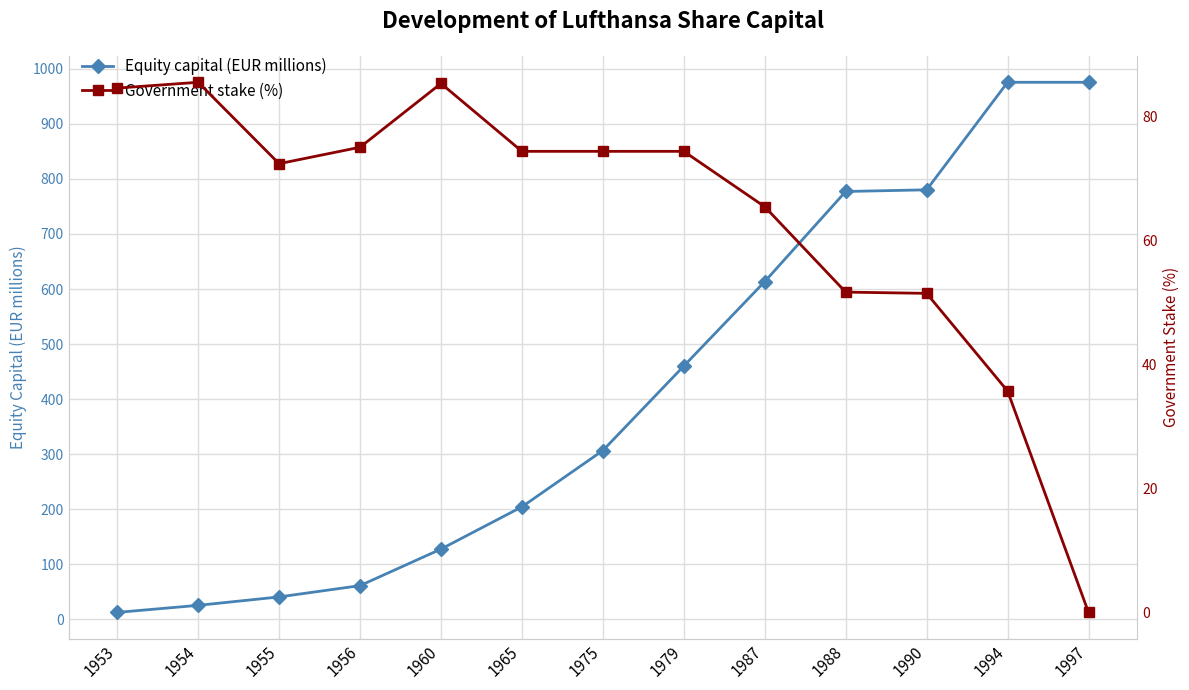

Reading right to left, list all the values displayed in this chart.

Equity capital (EUR millions): 1997=975.5	1994=975.5	1990=780.2	1988=777.2	1987=613.6	1979=460.2	1975=306.8	1965=204.5	1960=127.8	1956=61.4	1955=40.9	1954=25.6	1953=12.8
Government stake (%): 1997=0.0	1994=35.7	1990=51.4	1988=51.6	1987=65.4	1979=74.3	1975=74.3	1965=74.3	1960=85.2	1956=75.0	1955=72.3	1954=85.4	1953=84.5